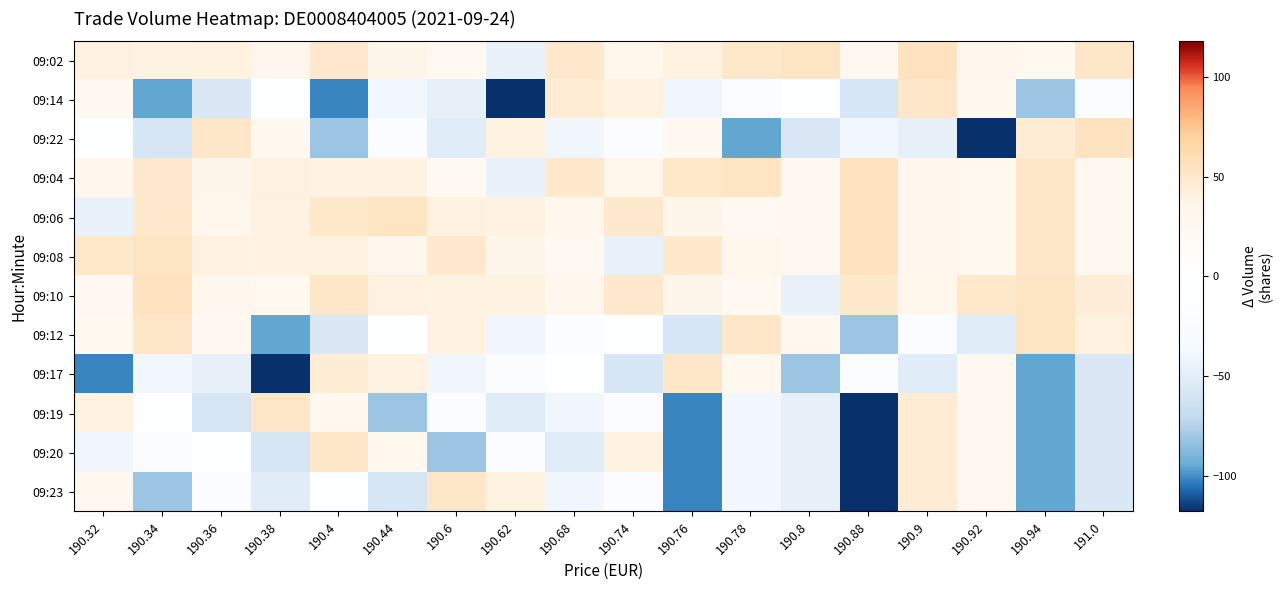

How many data points does each series have?

18